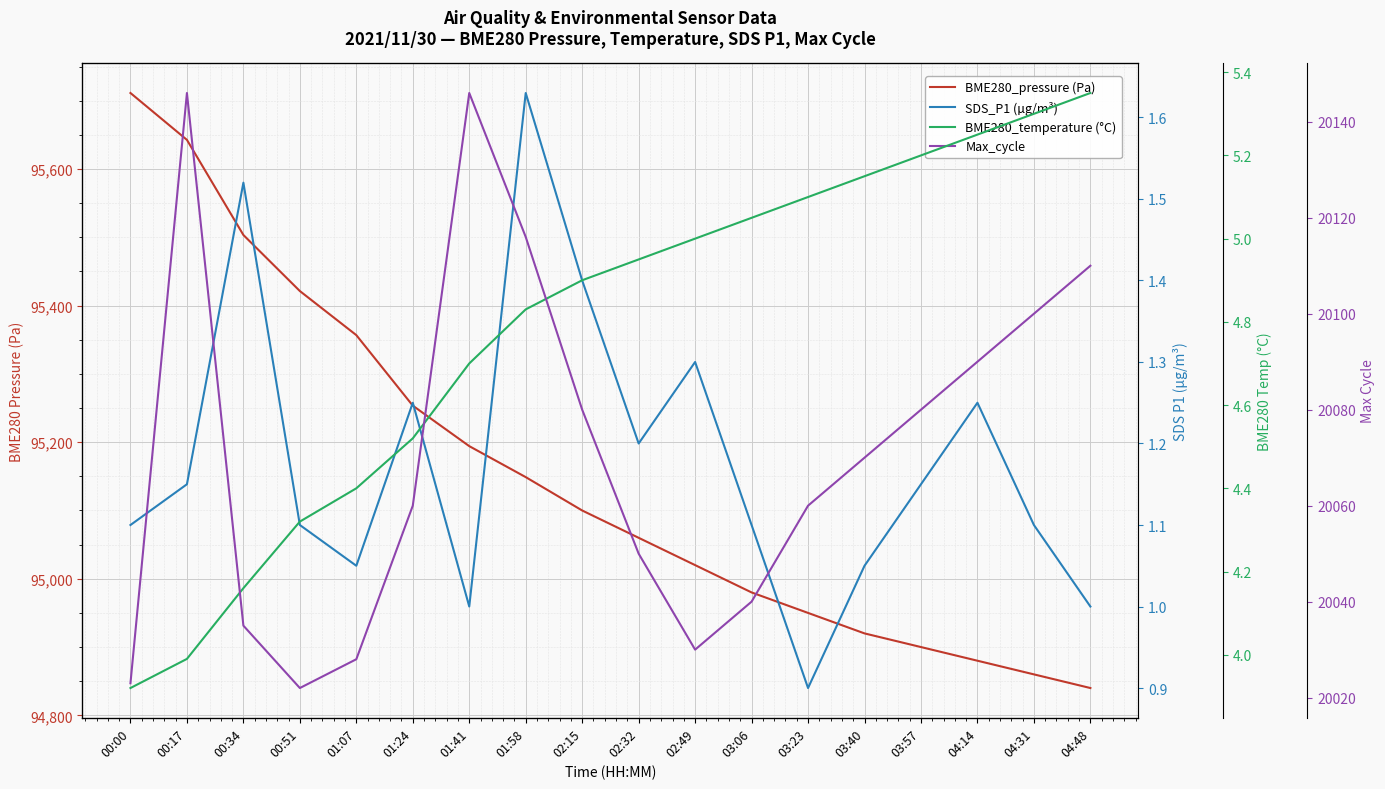

Is it true that SDS_P1 (µg/m³) equals 1.1 at 03:40?

True